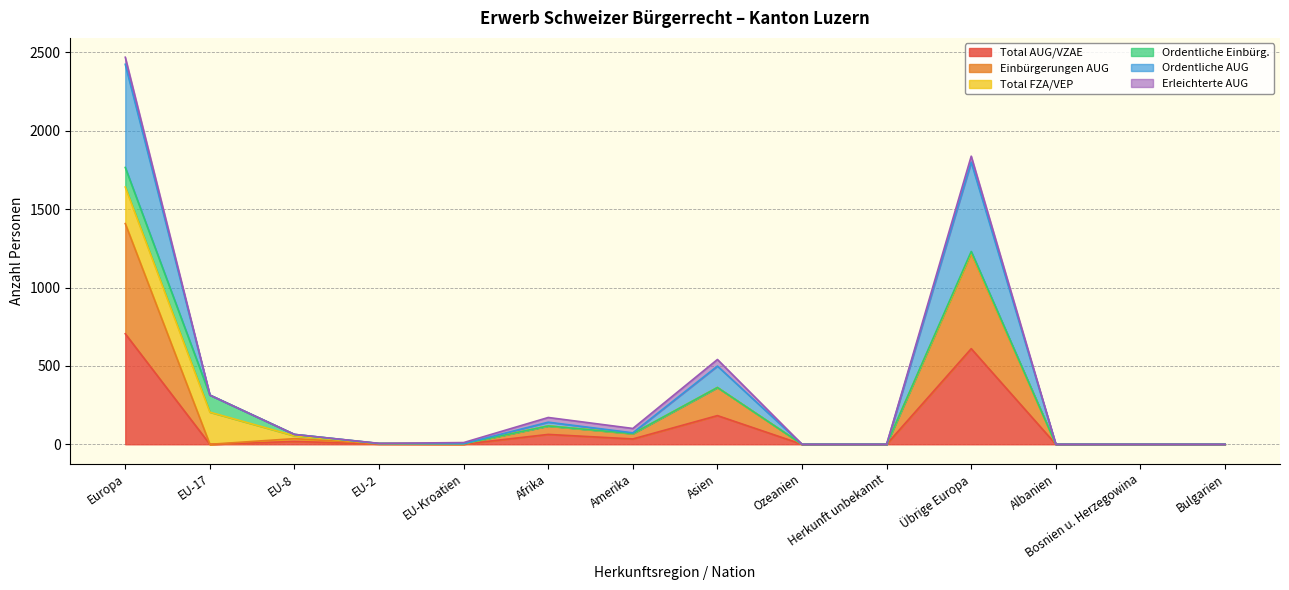

At which category is the sum across all series the highest?

Europa